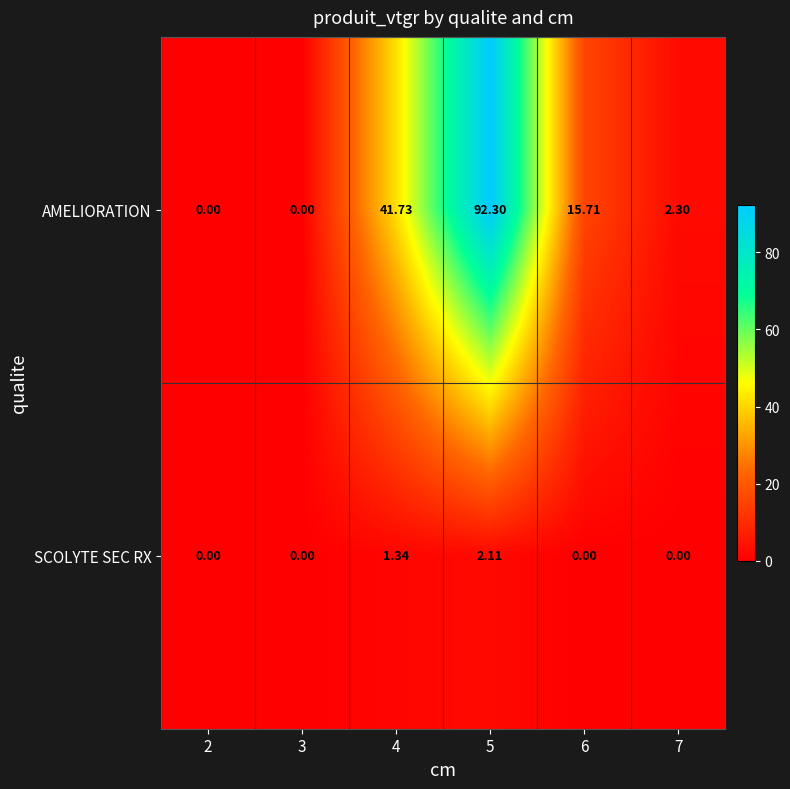

Is the value of AMELIORATION at 4 greater than the value of SCOLYTE SEC RX at 5?

Yes